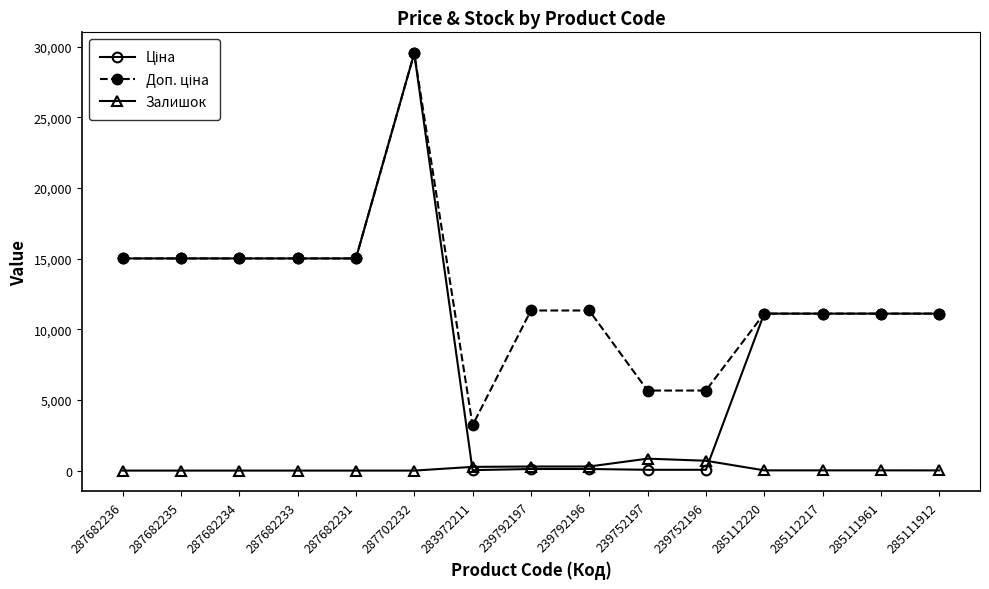

The Залишок series shows 0.0 at 287682233. True or false?

True